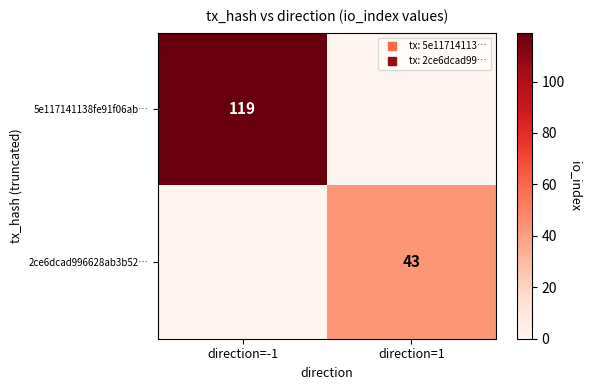

What is the sum of the 2ce6dcad996628ab3b52… values at direction=1 and direction=-1?

43